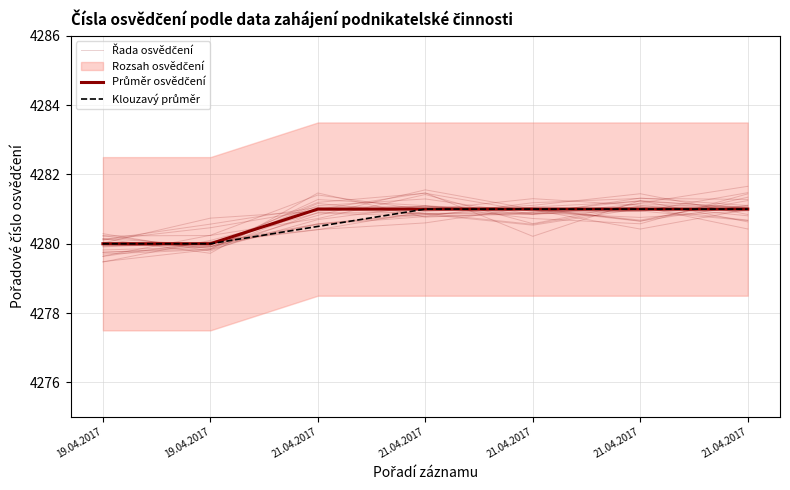

The Řada osvědčení series shows 7304.6 at 21.04.2017. True or false?

False